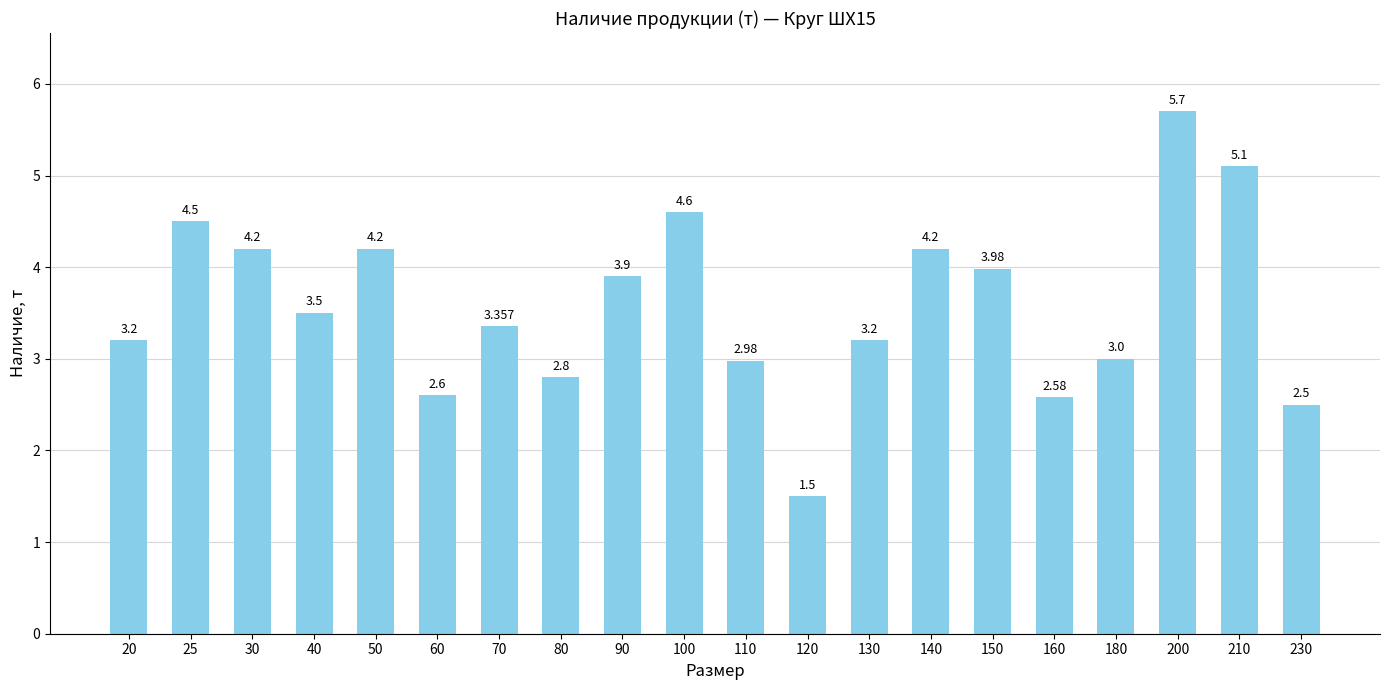

What is the change in value from 40 to 200?

+2.2